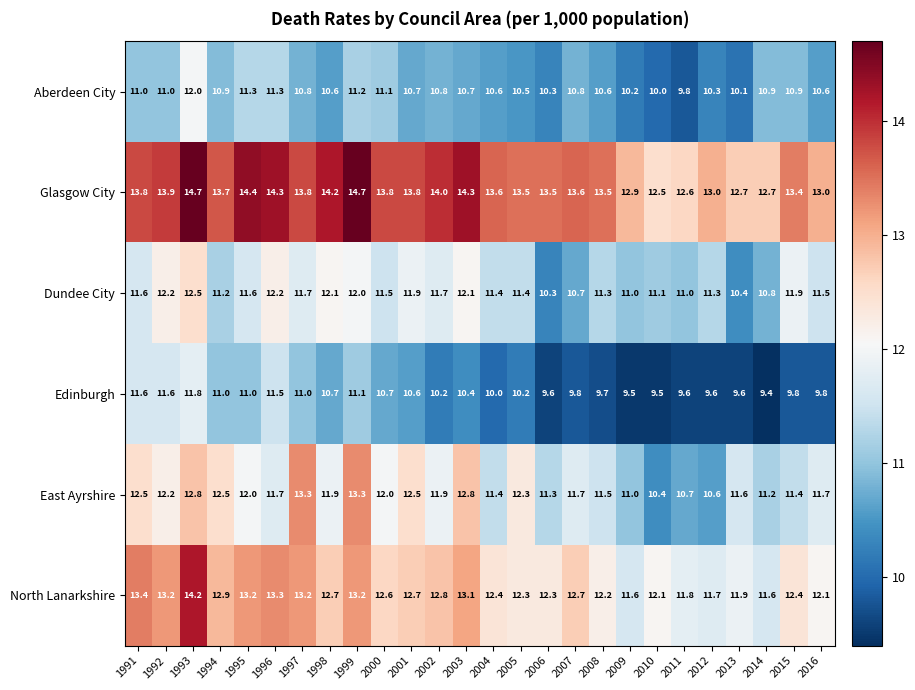

Which series has the largest range (max minus min)?

East Ayrshire